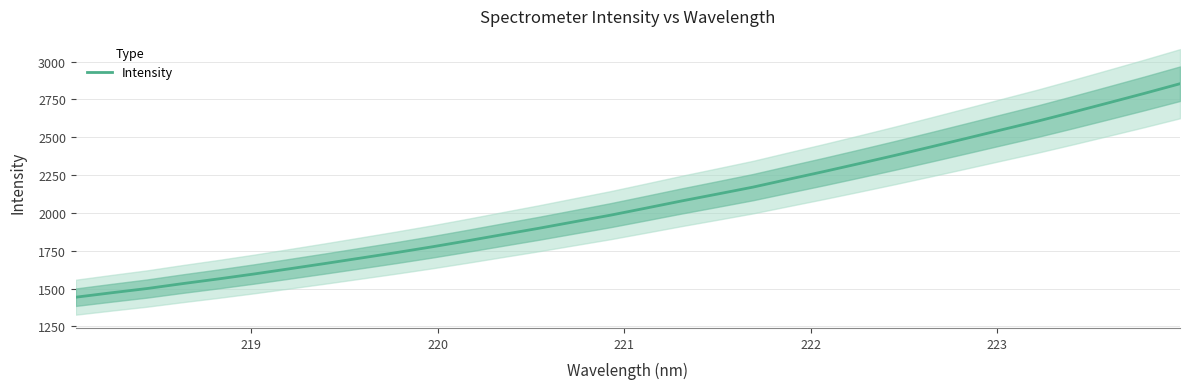

Reading left to right, what are all the values shown in this chart?

1443.5	1472.7	1500.8	1533.4	1564.4	1596.9	1631.5	1666.5	1702.5	1738.7	1776.6	1816.7	1858.2	1899.3	1942.5	1985.5	2032.2	2079.5	2124.9	2170.8	2222.7	2274.1	2327.1	2381.1	2436.7	2493.2	2550.2	2606.8	2666.8	2728.3	2790.3	2854.1